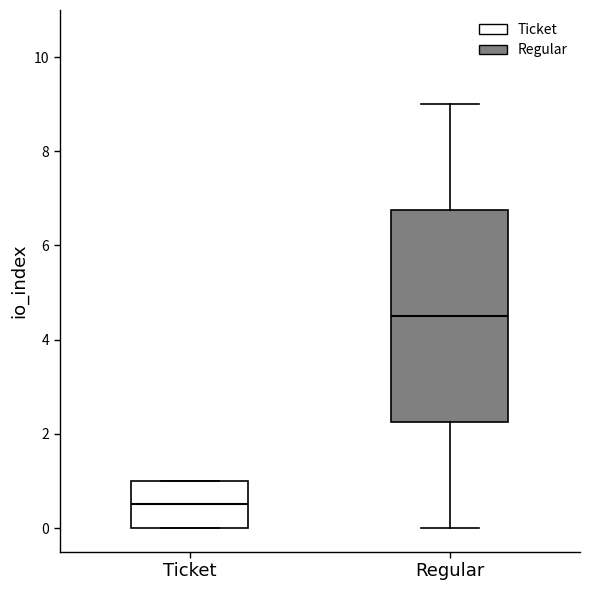

Which box has the lowest median line?

Ticket